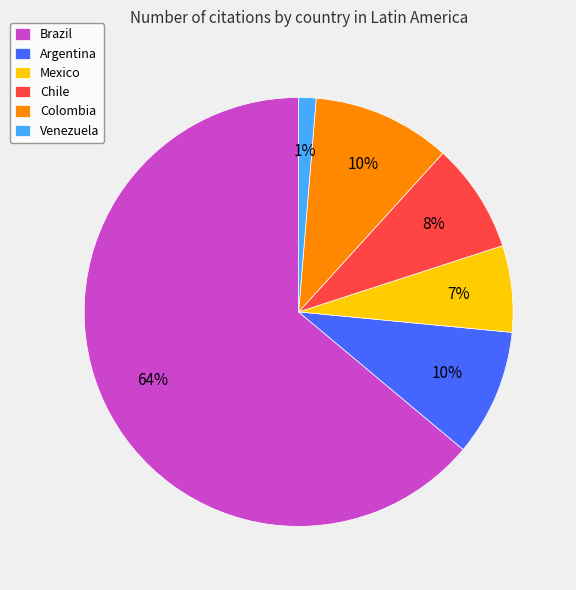

Is there a majority slice in this chart?

Yes